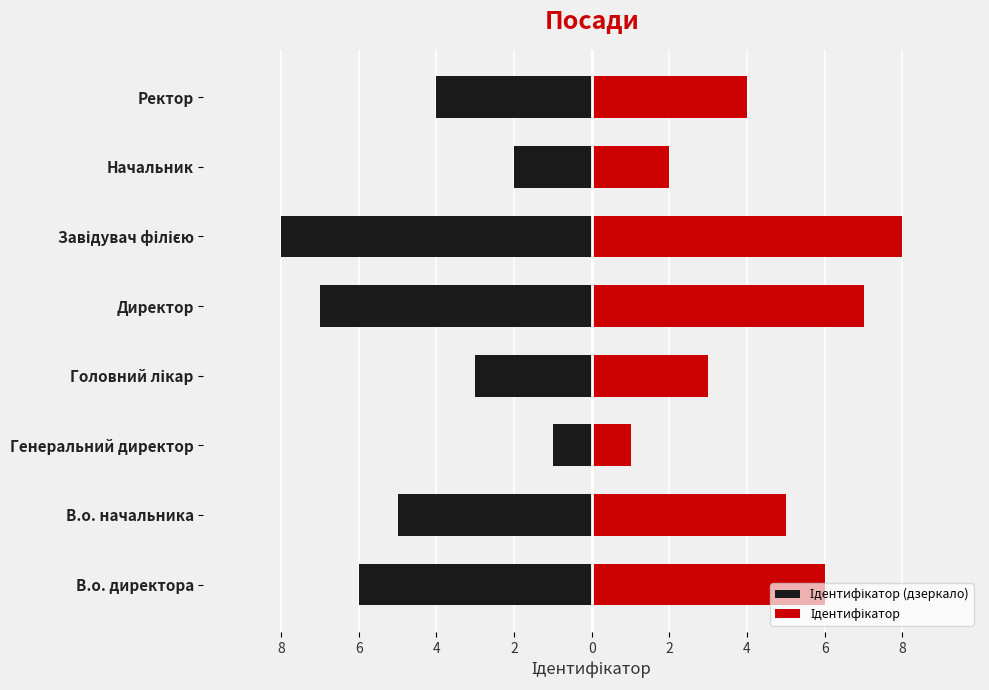

Which series changed the most between В.о. начальника and Начальник?

Ідентифікатор (дзеркало)